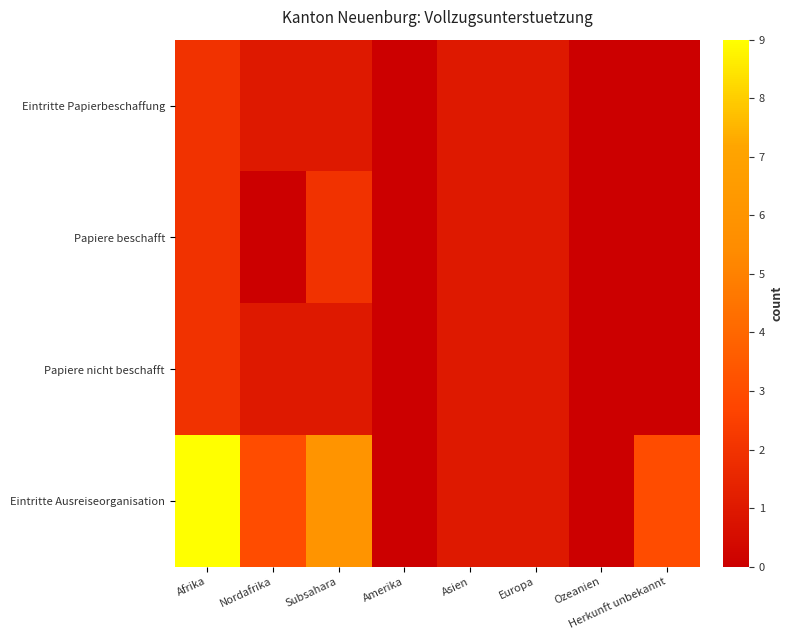

Reading left to right, extract all data points from this chart.

Eintritte Papierbeschaffung: Afrika=2	Nordafrika=1	Subsahara=1	Amerika=0	Asien=1	Europa=1	Ozeanien=0	Herkunft unbekannt=0
Papiere beschafft: Afrika=2	Nordafrika=0	Subsahara=2	Amerika=0	Asien=1	Europa=1	Ozeanien=0	Herkunft unbekannt=0
Papiere nicht beschafft: Afrika=2	Nordafrika=1	Subsahara=1	Amerika=0	Asien=1	Europa=1	Ozeanien=0	Herkunft unbekannt=0
Eintritte Ausreiseorganisation: Afrika=9	Nordafrika=3	Subsahara=6	Amerika=0	Asien=1	Europa=1	Ozeanien=0	Herkunft unbekannt=3